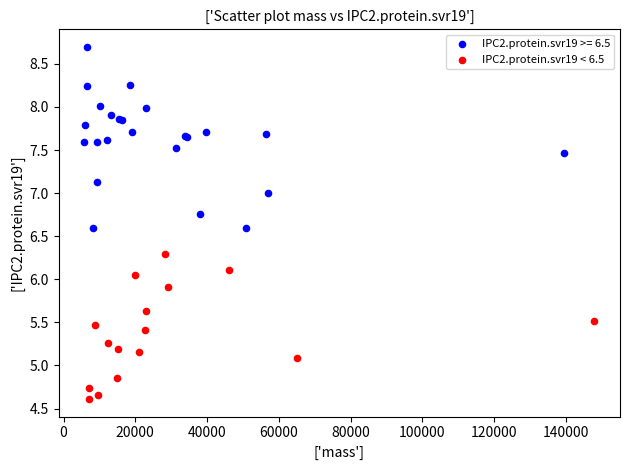

Which series reaches the maximum Y coordinate?

IPC2.protein.svr19 >= 6.5